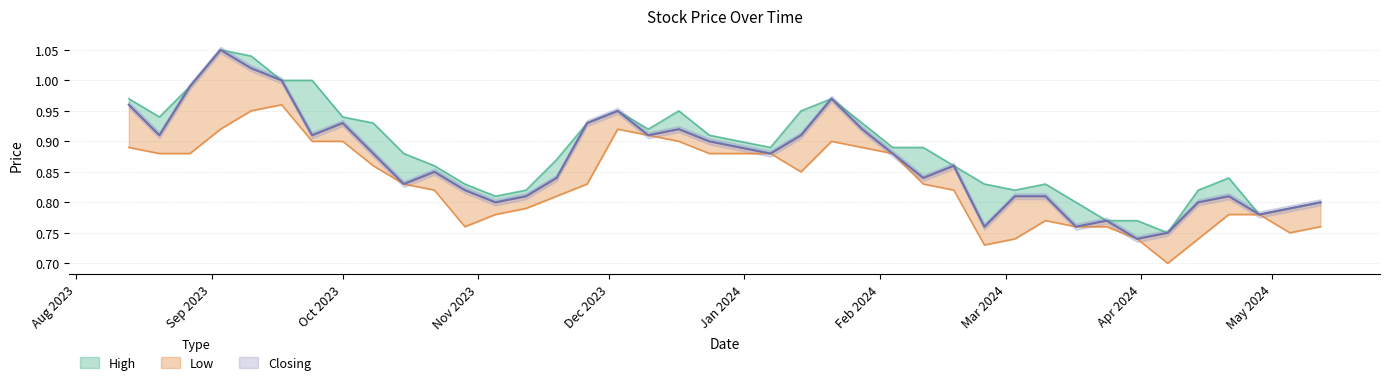

Which has a higher value, 01/10/2023 or 07/01/2024?

01/10/2023